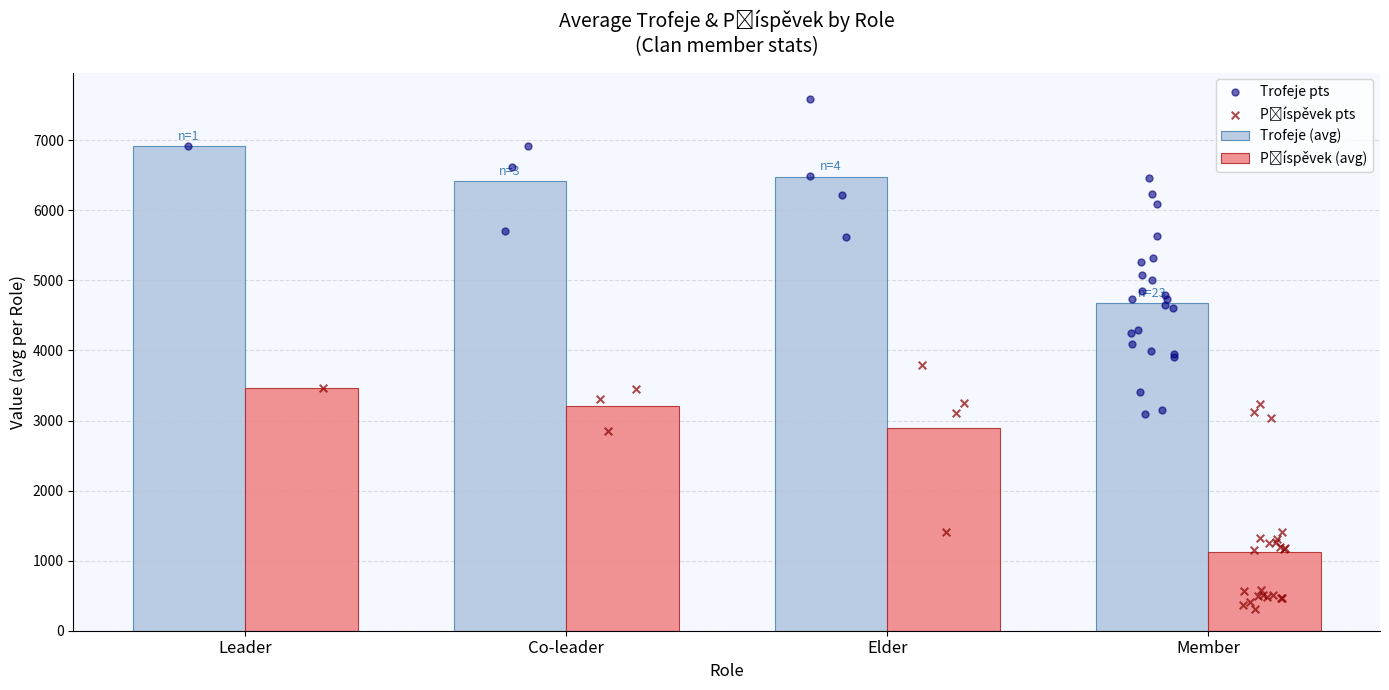

Which series has the largest total across all categories?

Trofeje (avg)